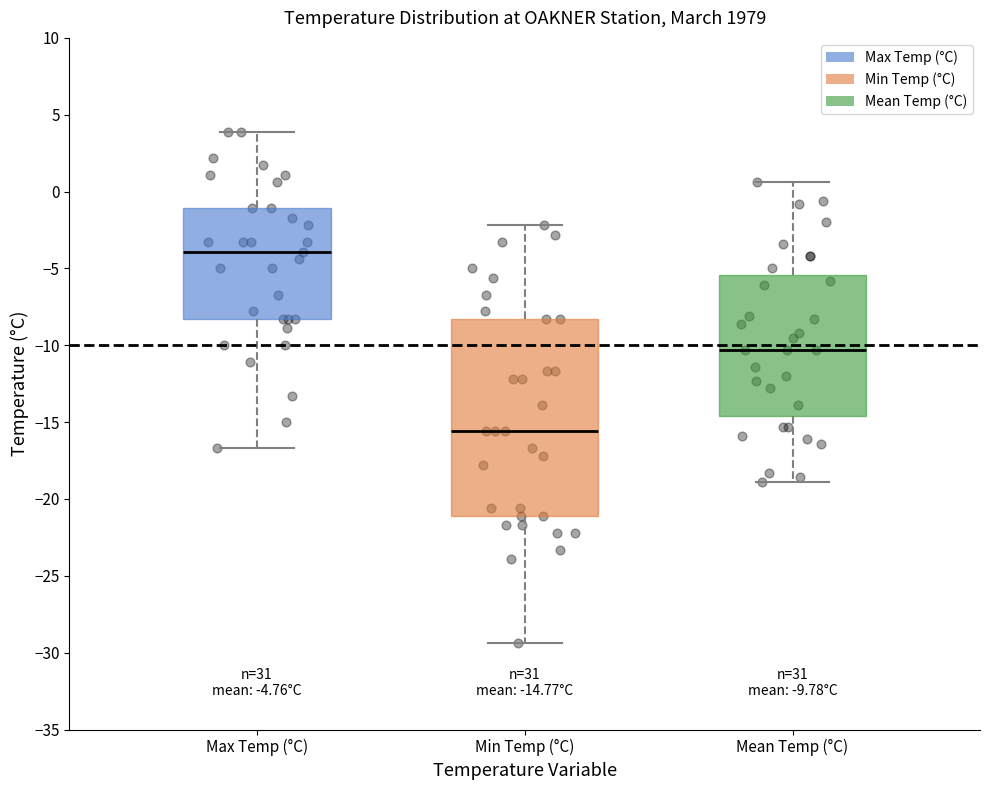

Which box's median line is the highest?

Max Temp (°C)